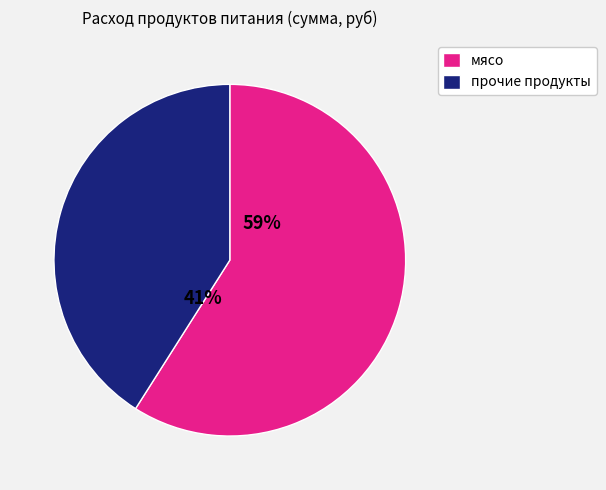

Does any single category account for the majority?

Yes